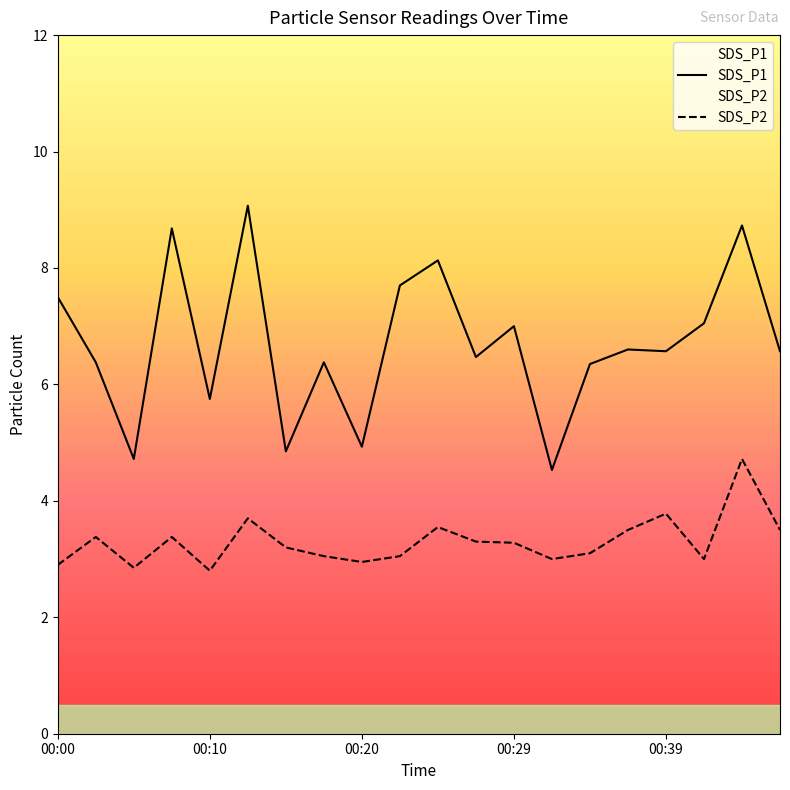

True or false: SDS_P2 and SDS_P1 cross at least once.

False